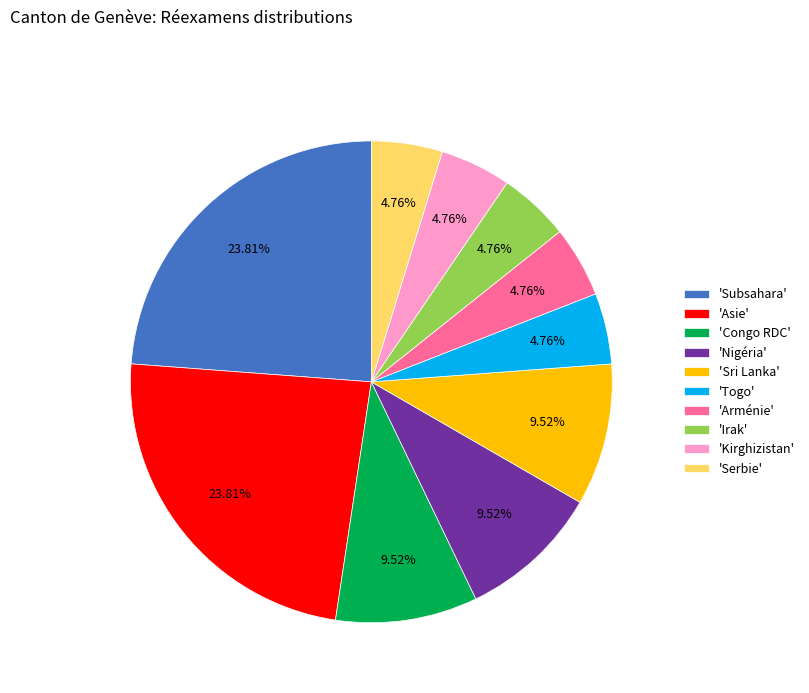

To the nearest percent, what is the average slice percentage?

10%